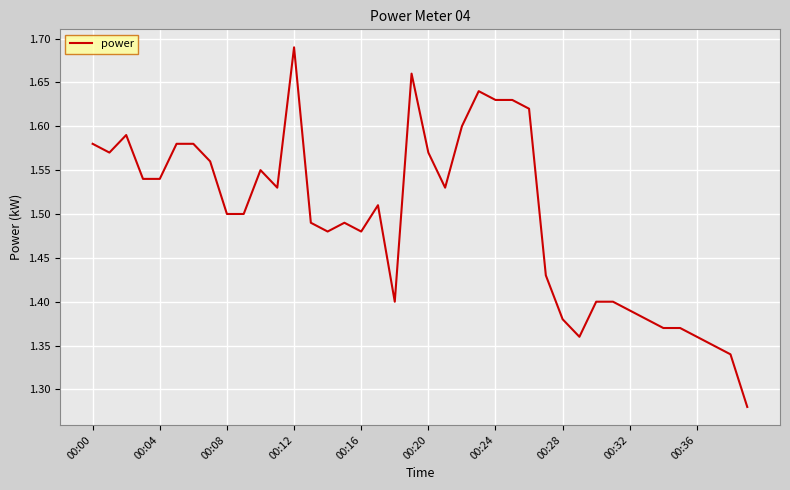

What is the difference between the maximum and minimum values?

0.4